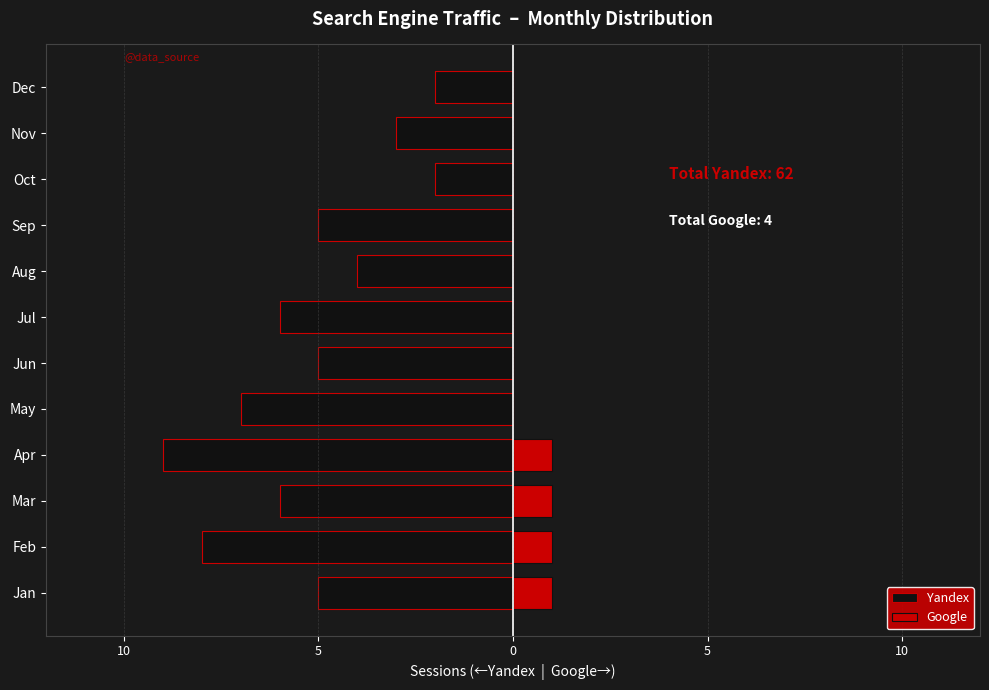

What is the sum of all Google values?

4